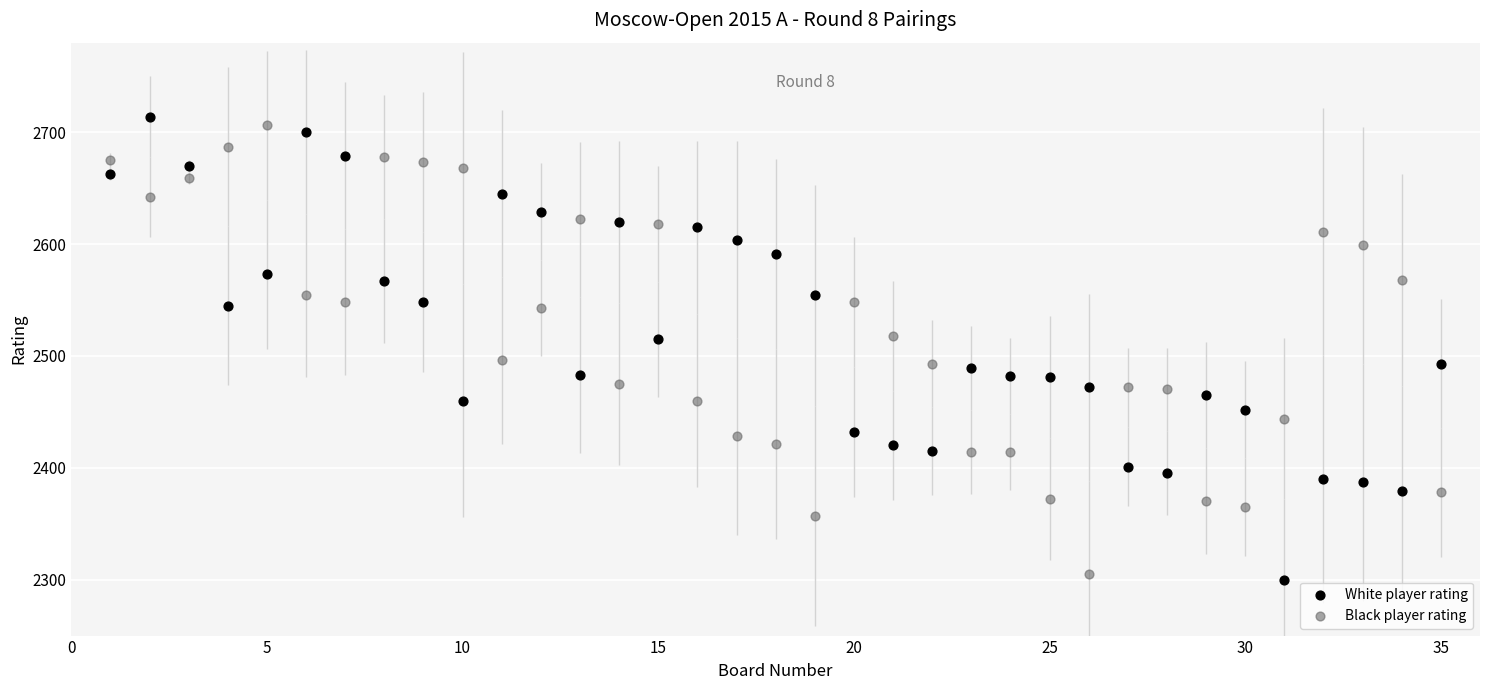

Which series reaches the minimum Y coordinate?

White player rating